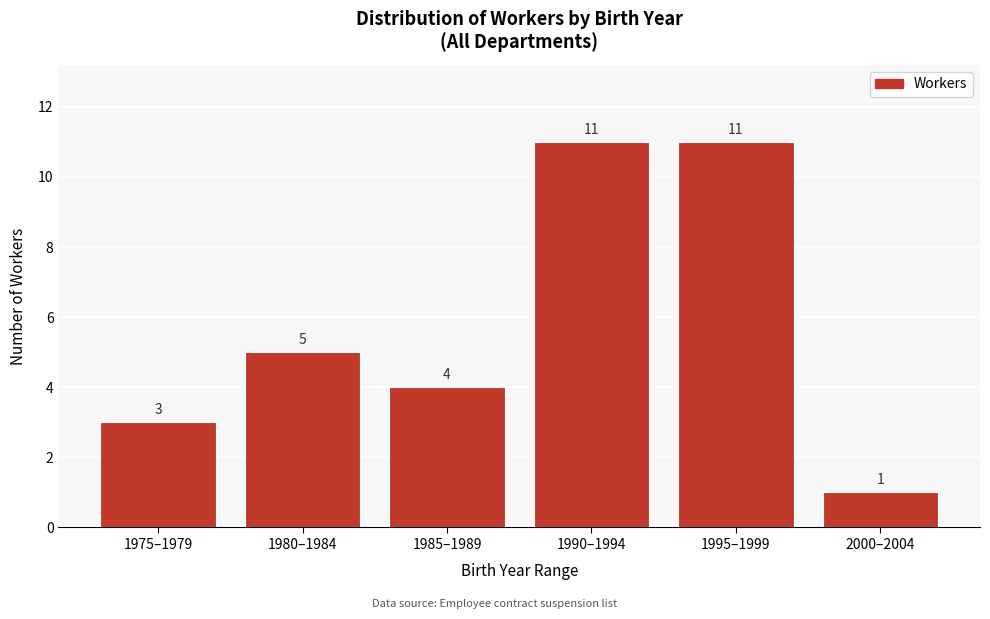

Reading left to right, transcribe all the data shown in this chart.

1975–1979=3	1980–1984=5	1985–1989=4	1990–1994=11	1995–1999=11	2000–2004=1